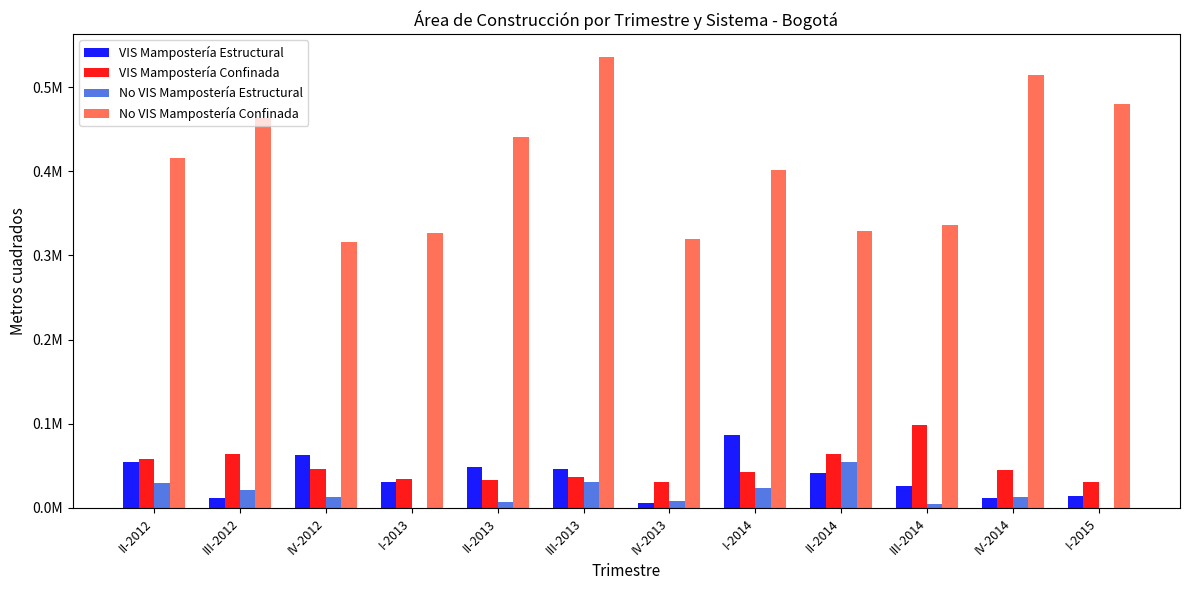

What is the difference between the highest and lowest values at IV-2013?

312739